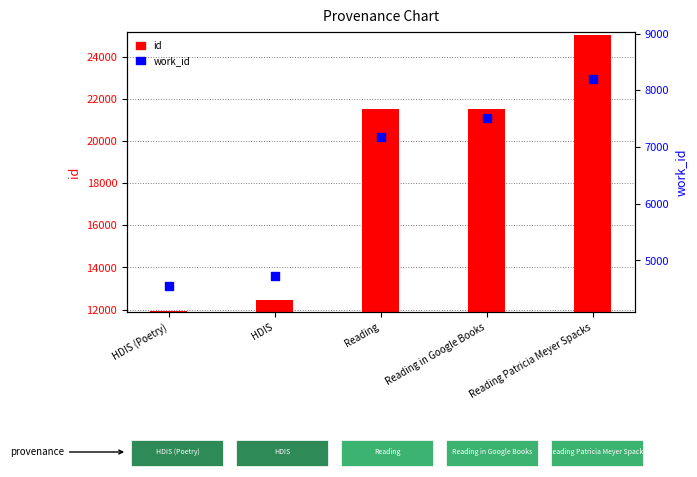

Which series has the largest total across all categories?

id